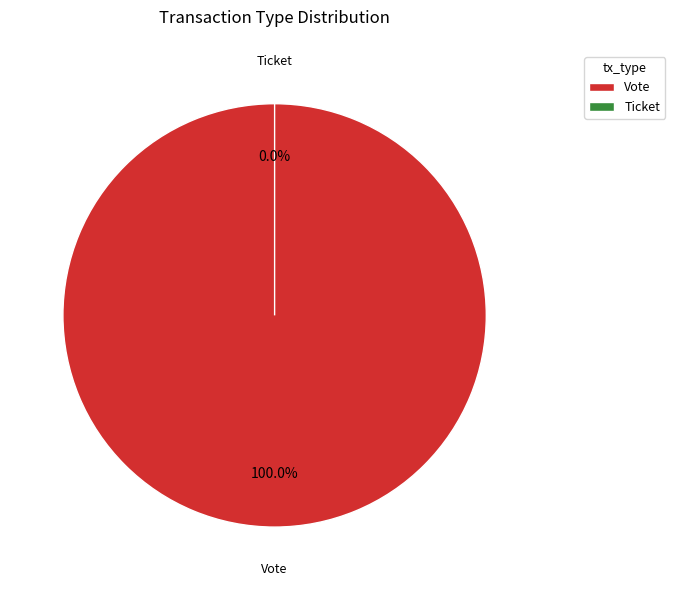

To the nearest percent, what portion does Vote represent?

100%